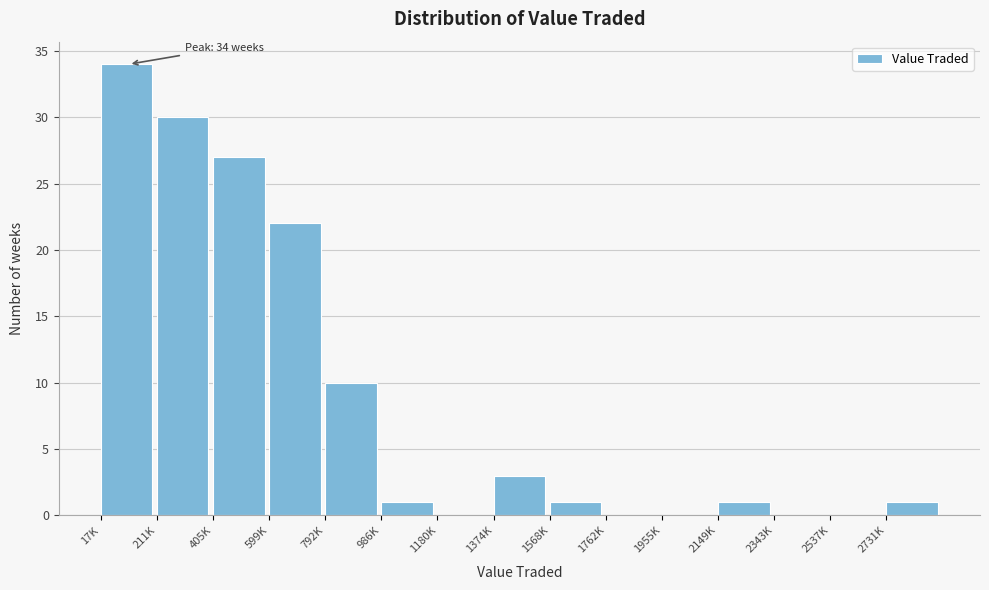

Reading right to left, extract all data points from this chart.

2731K=1	2537K=0	2343K=0	2149K=1	1955K=0	1762K=0	1568K=1	1374K=3	1180K=0	986K=1	792K=10	599K=22	405K=27	211K=30	17K=34